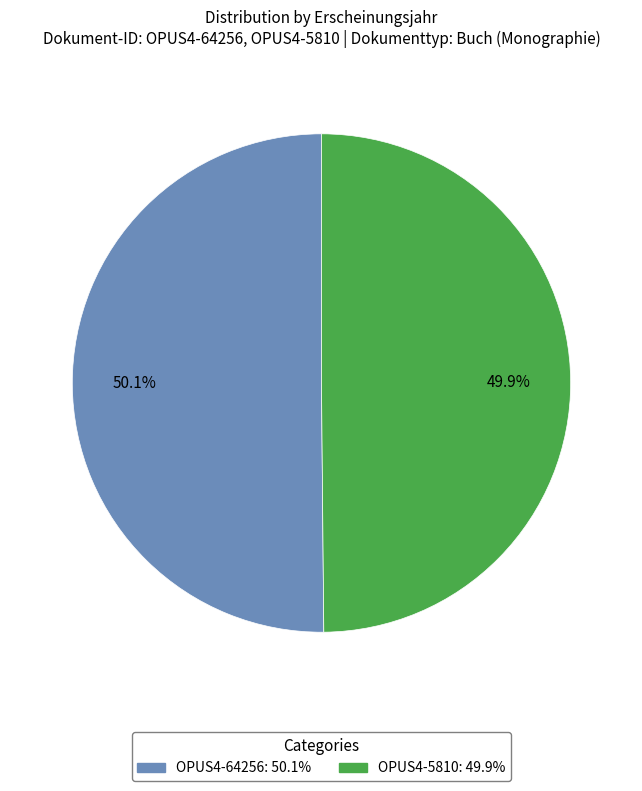

What percentage is NOT represented by OPUS4-64256?

49.9%